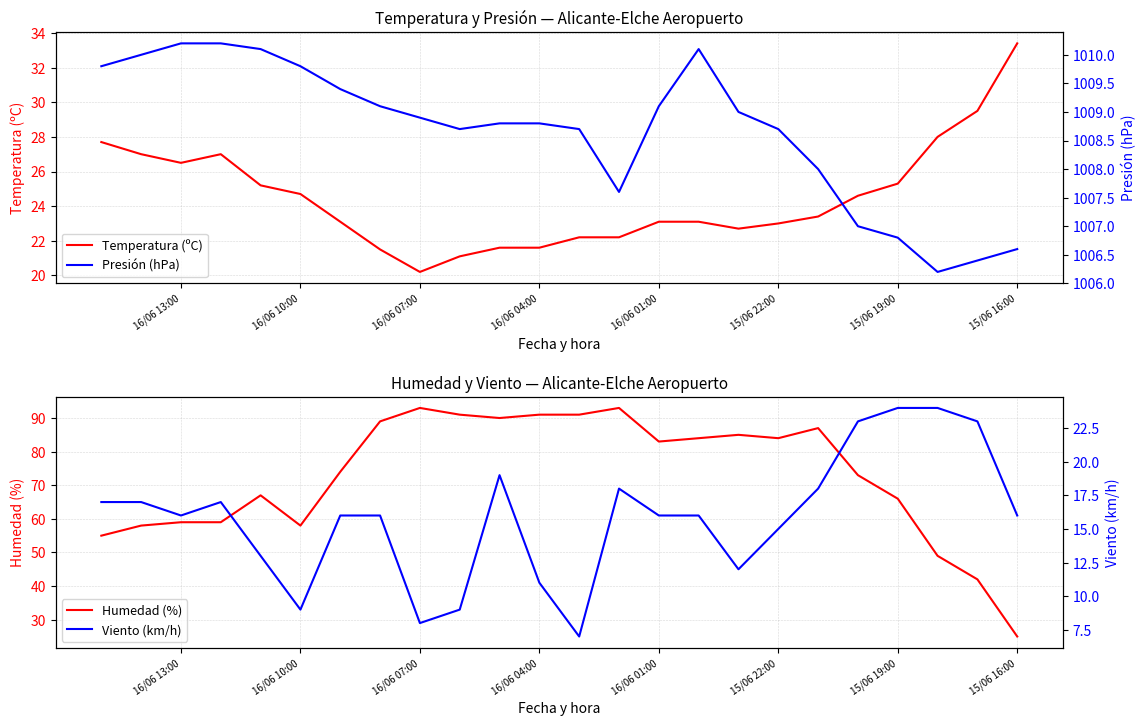

True or false: Humedad (%) and Viento (km/h) cross at least once.

False